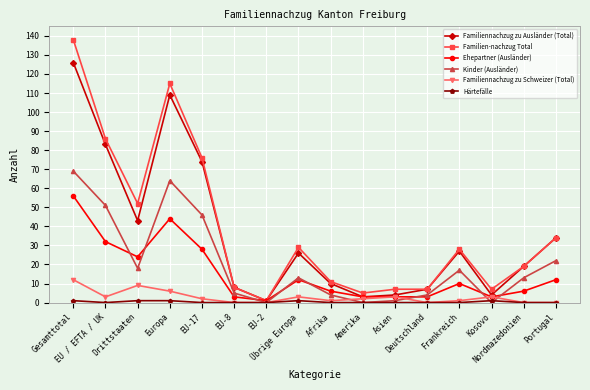

How many interior local valleys does the Familiennachzug zu Ausländer (Total) series have?

4